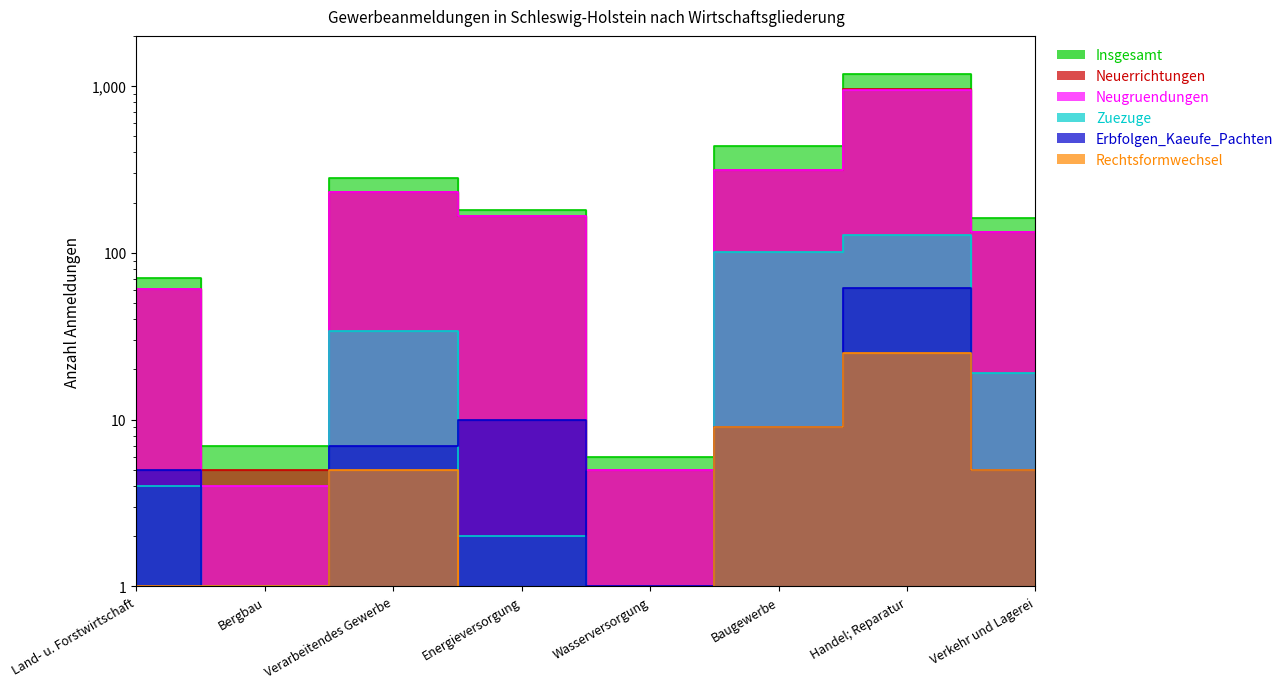

Rank the categories by Rechtsformwechsel value from highest to lowest.

Handel; Reparatur, Baugewerbe, Verarbeitendes Gewerbe, Verkehr und Lagerei, Land- u. Forstwirtschaft, Bergbau, Energieversorgung, Wasserversorgung